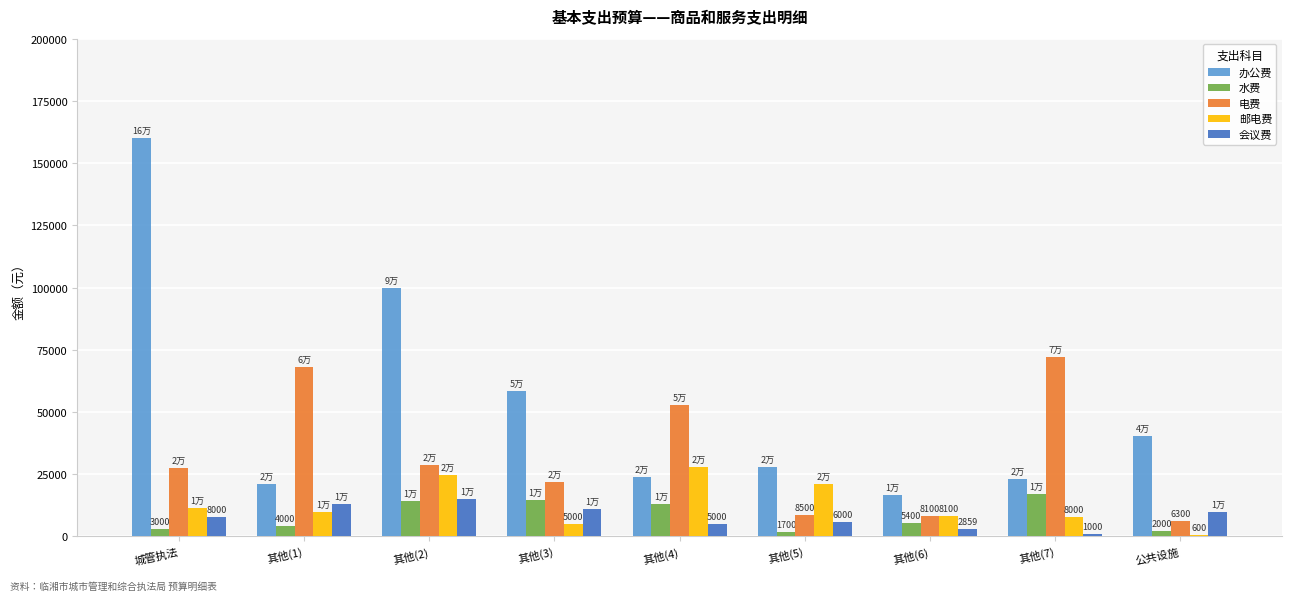

Where is 办公费 nearest to the value 88378?

其他(2)